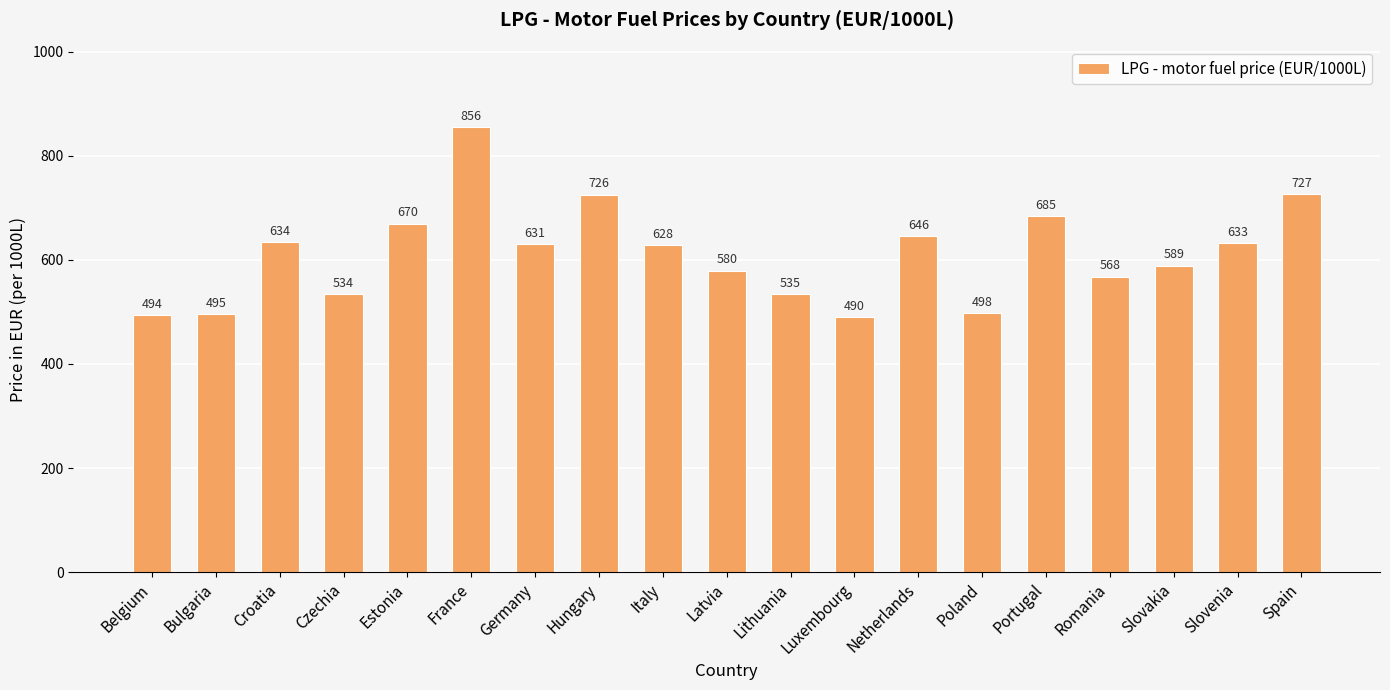

Count the number of categories in the chart.

19